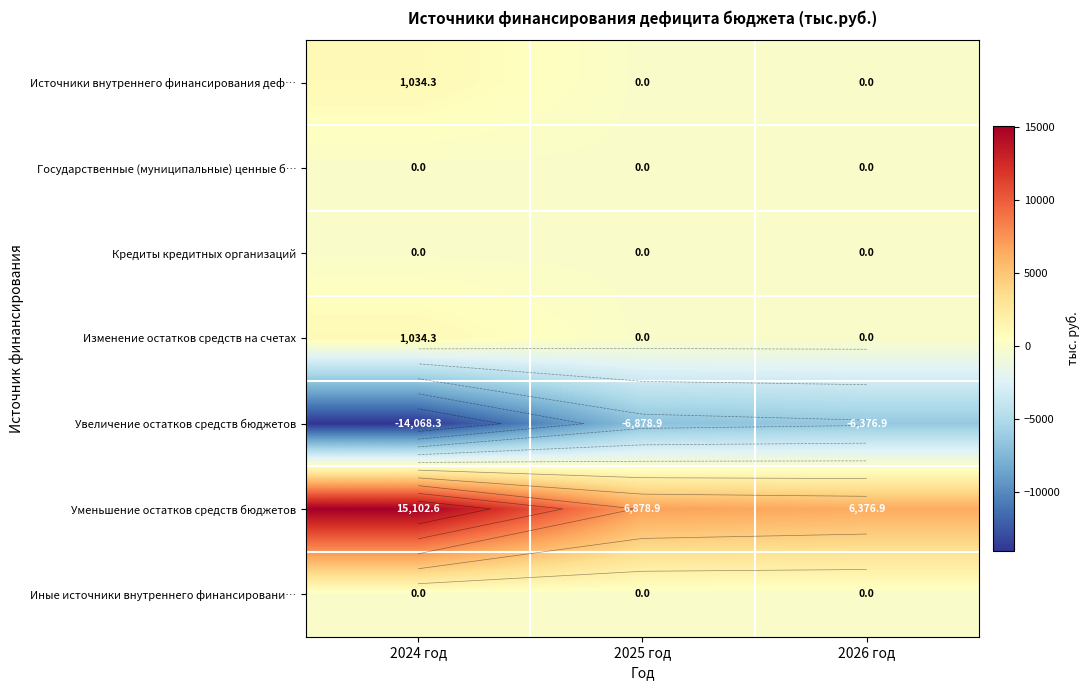

Between 2025 год and 2026 год, which is larger?

2025 год